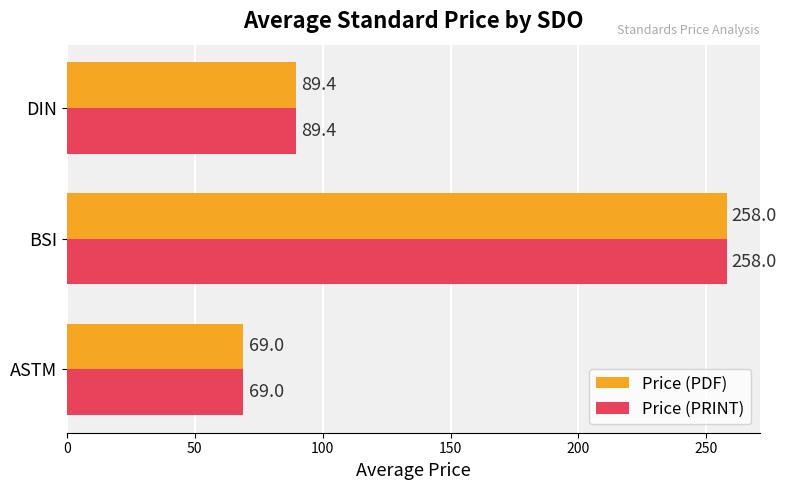

Which category has the highest value across all series?

BSI